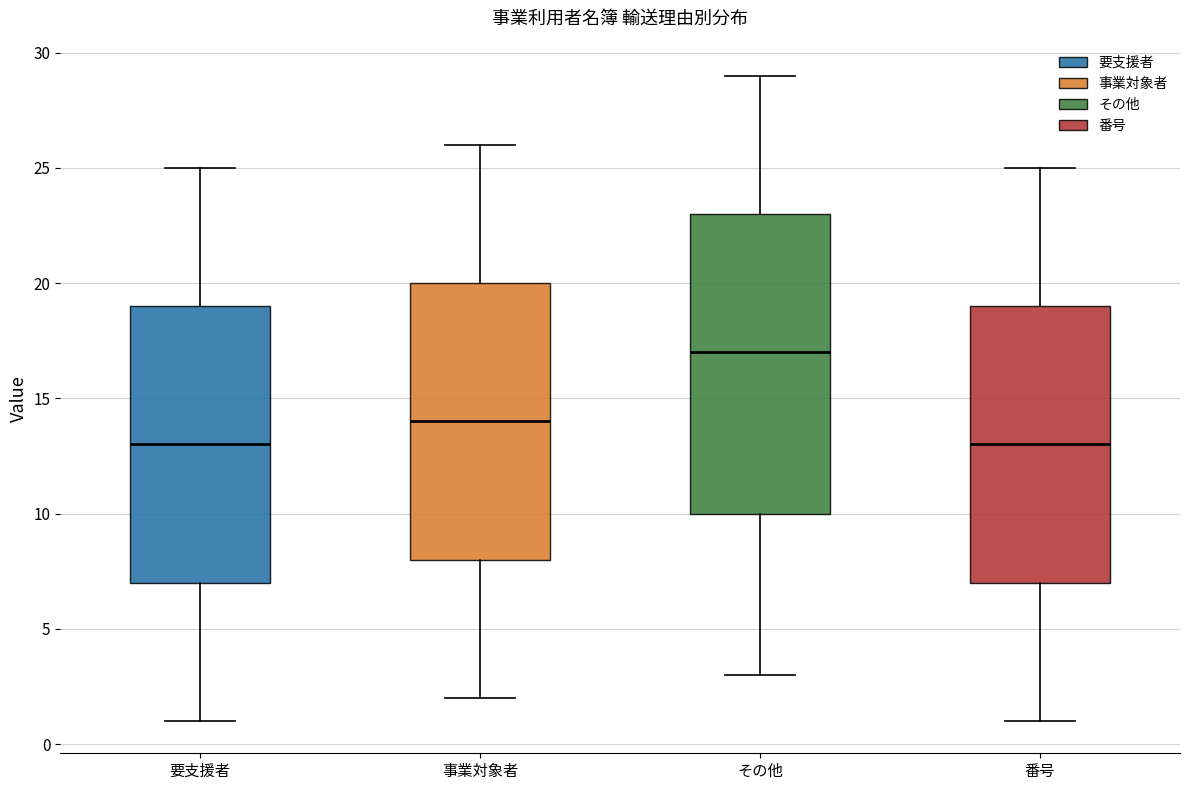

Reading left to right, transcribe this box plot: for each box, give where its median line is, the range the box spans, and where its two whiskers end, as read against the y-axis. The values are not printed on the chart, so give them approximately, as read against the axis.

要支援者: median 13, box 7 to 19, whiskers 1 to 25
事業対象者: median 14, box 8 to 20, whiskers 2 to 26
その他: median 17, box 10 to 23, whiskers 3 to 29
番号: median 13, box 7 to 19, whiskers 1 to 25